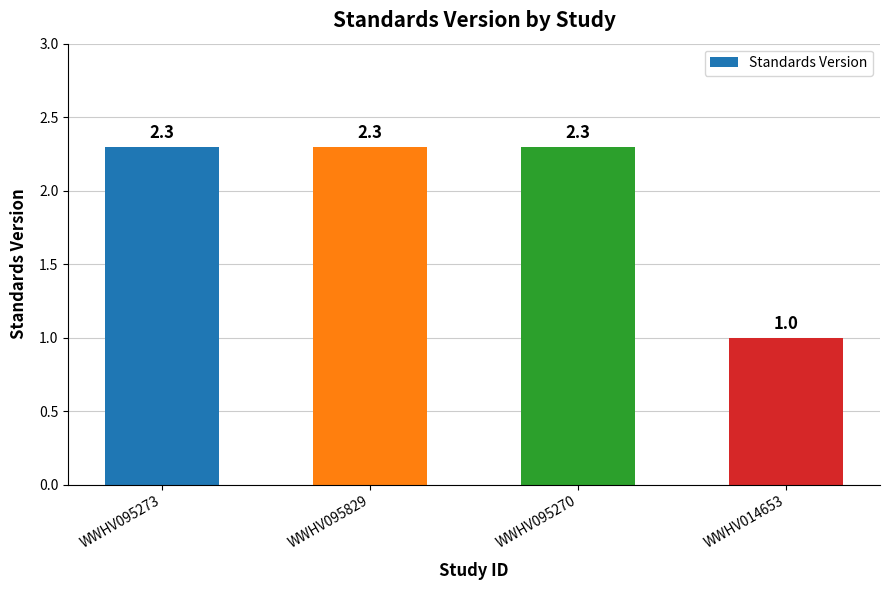

What is the change in value from WWHV095273 to WWHV014653?

-1.3